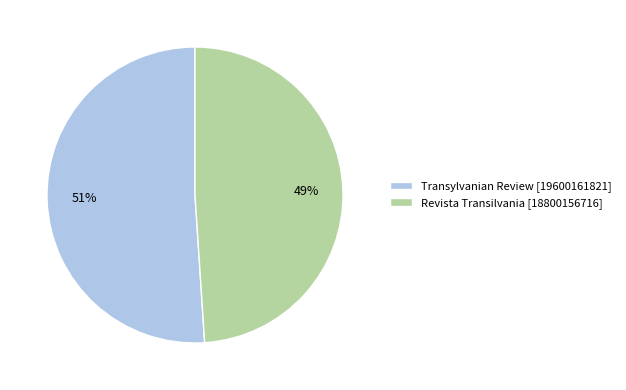

Which category has the biggest portion of the pie?

Transylvanian Review